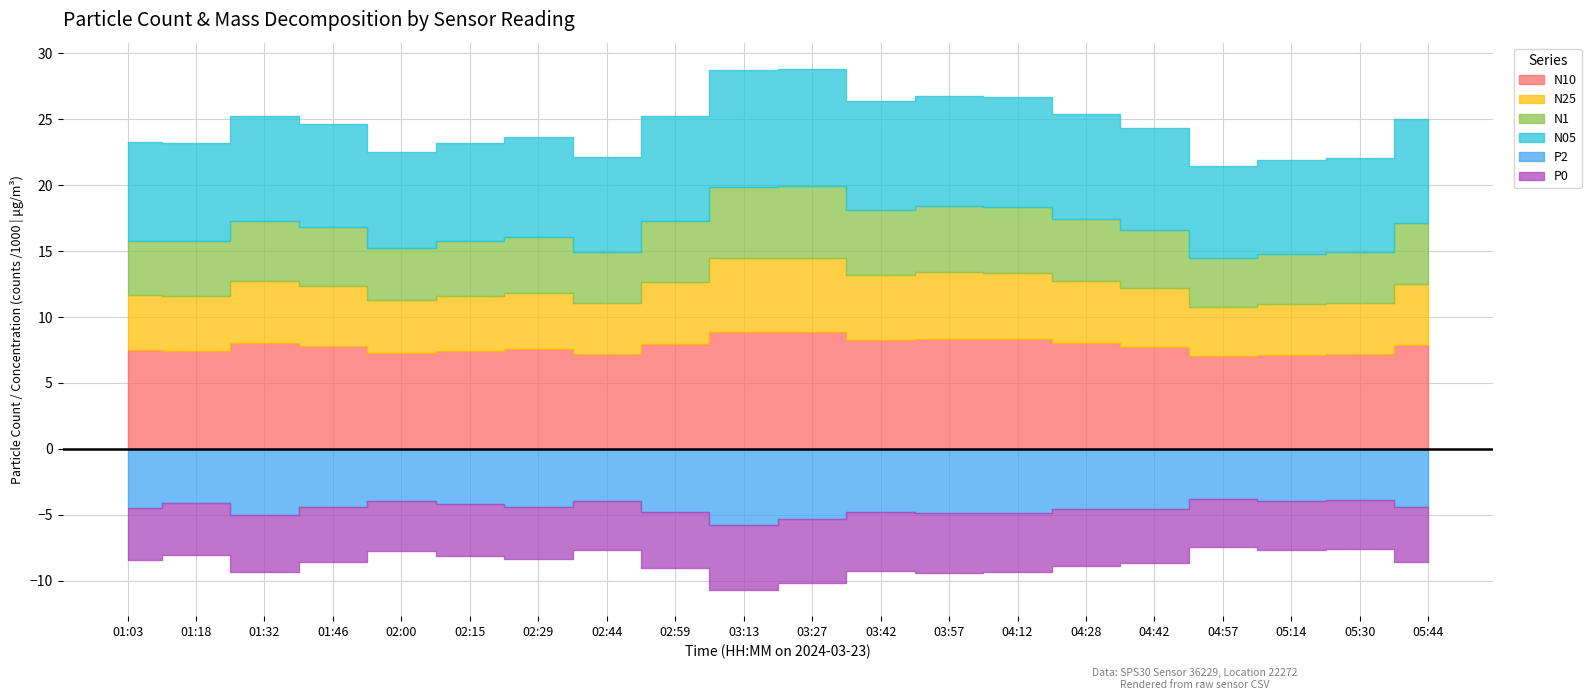

What is the approximate value of P0 at 04:12?

4.5